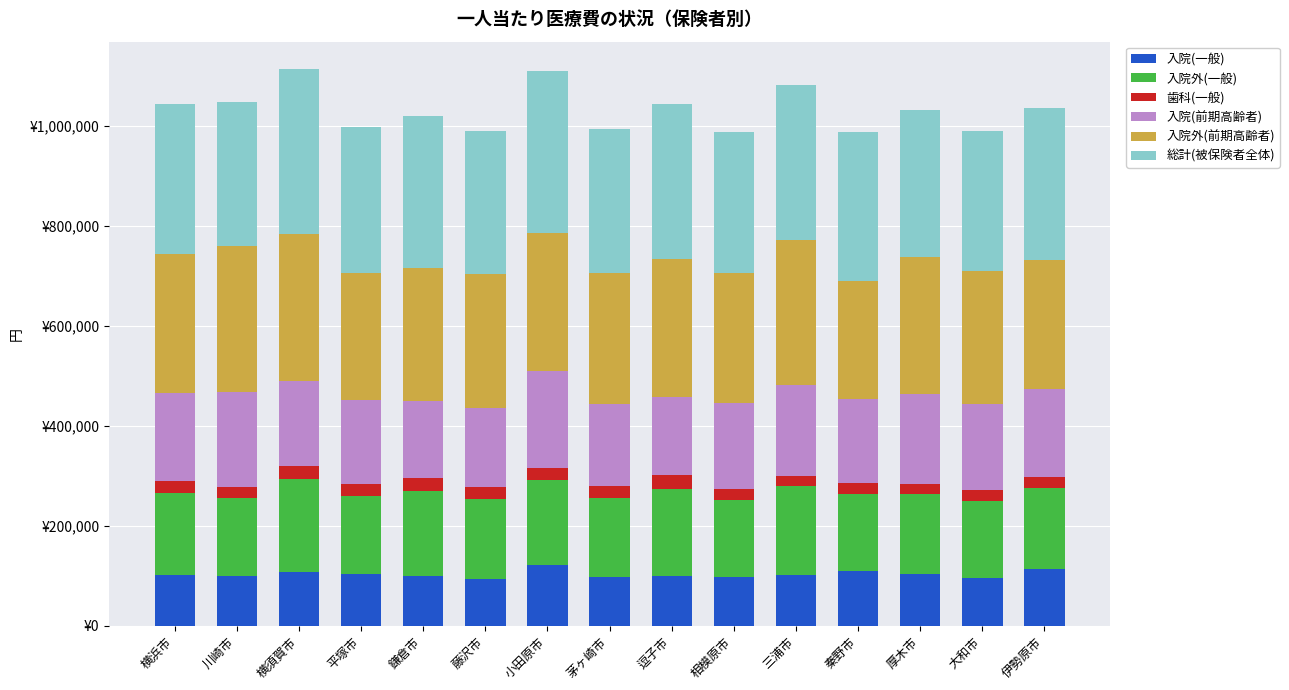

At which category is the sum across all series the highest?

横須賀市